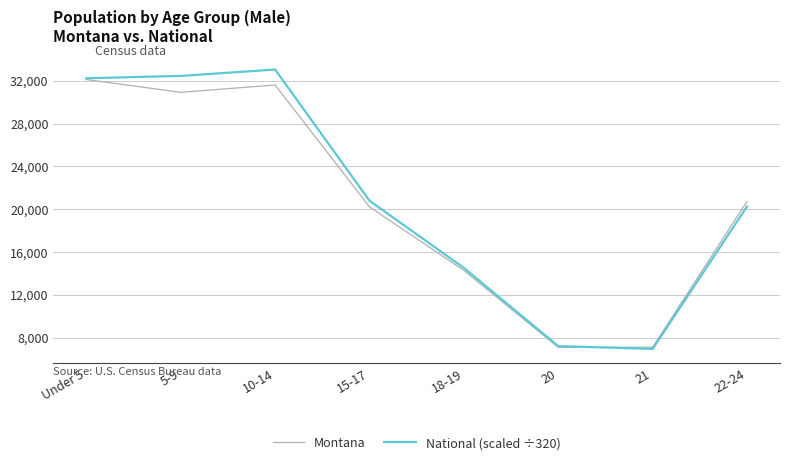

What is the lowest value of the Montana series?

7099.0